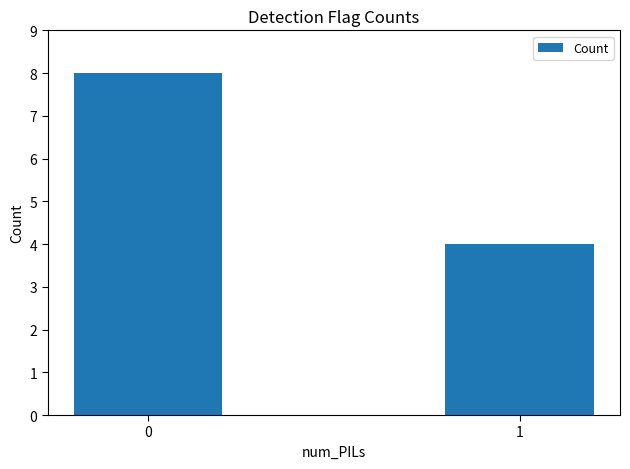

The value at 0 is 12. True or false?

False